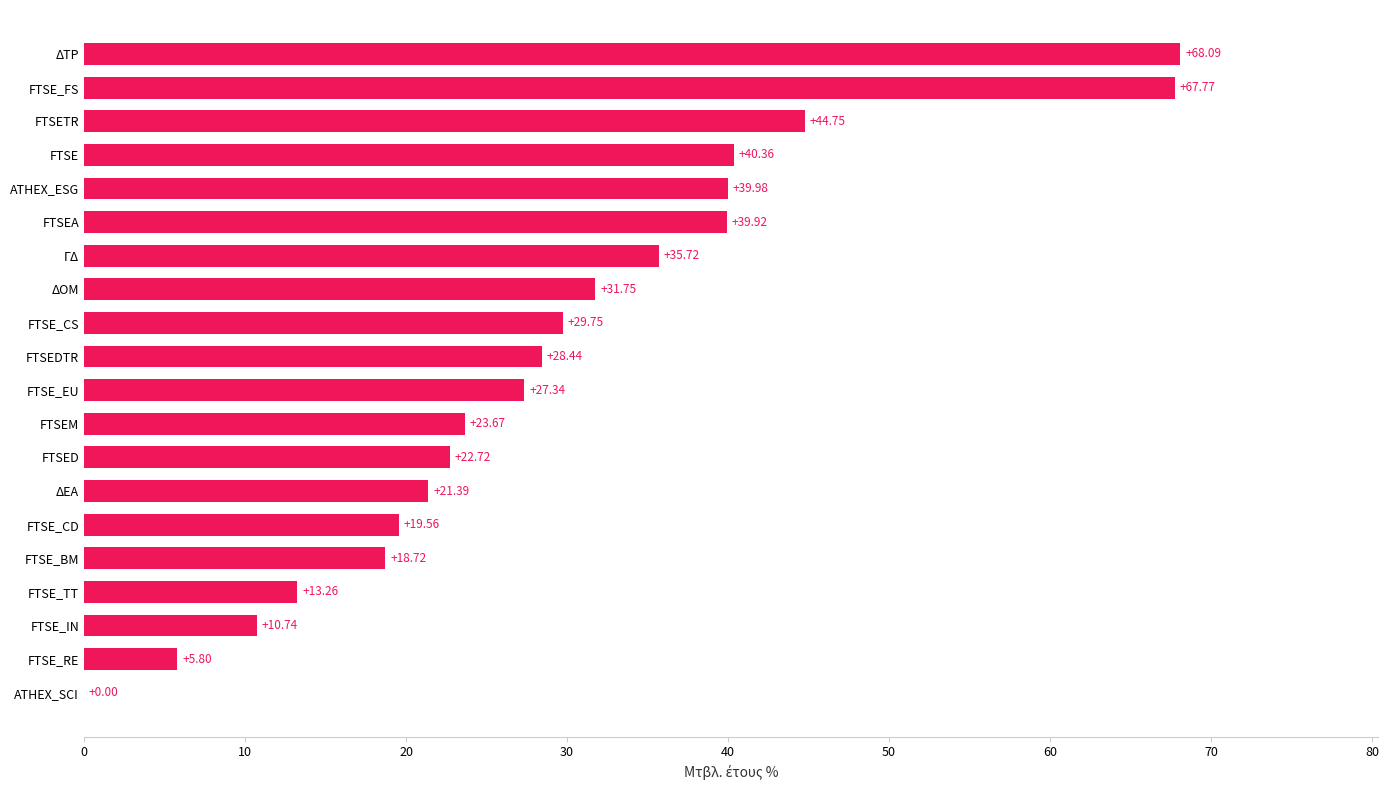

What is the sum of all values?

589.7